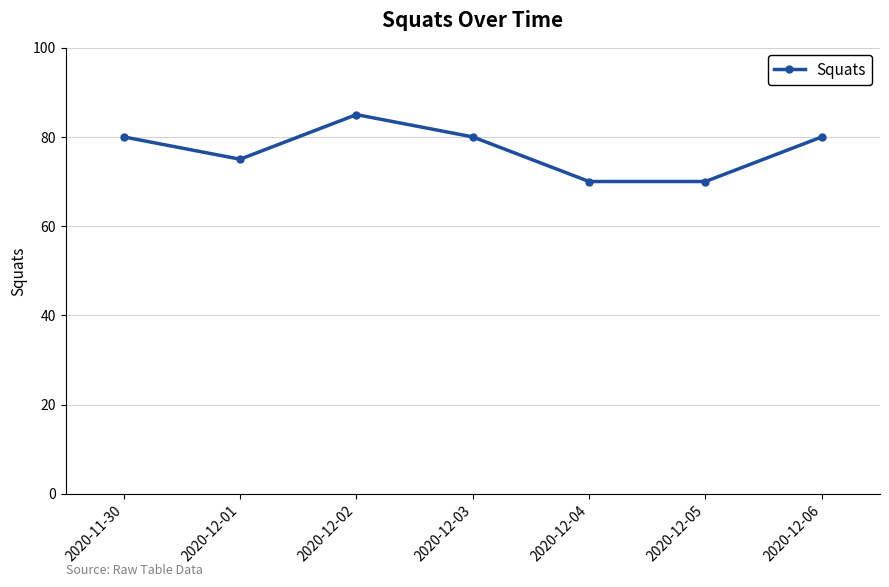

What is the ratio of the value at 2020-12-01 to the value at 2020-12-06?

0.9